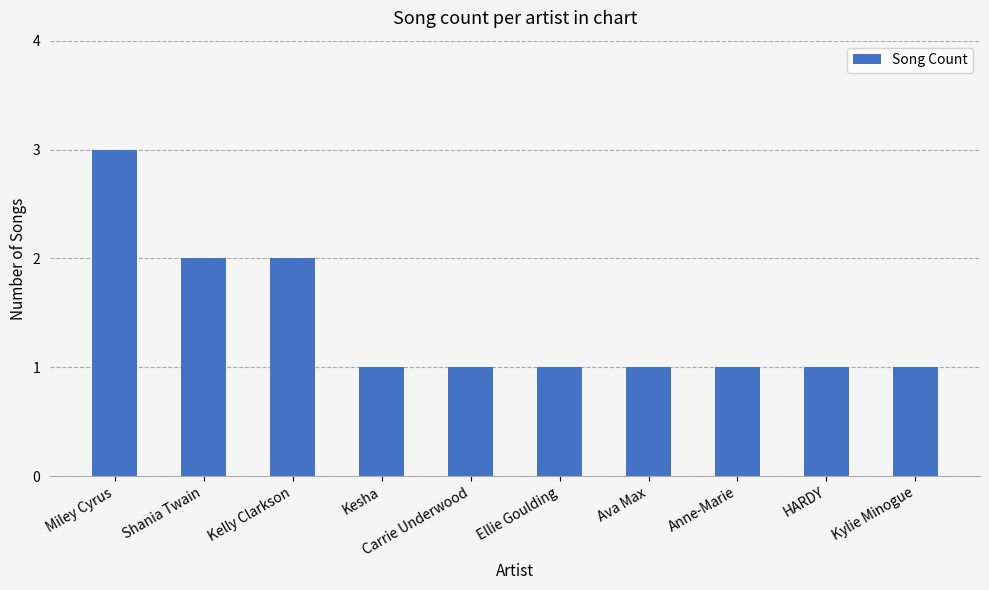

What is the greatest value displayed?

3